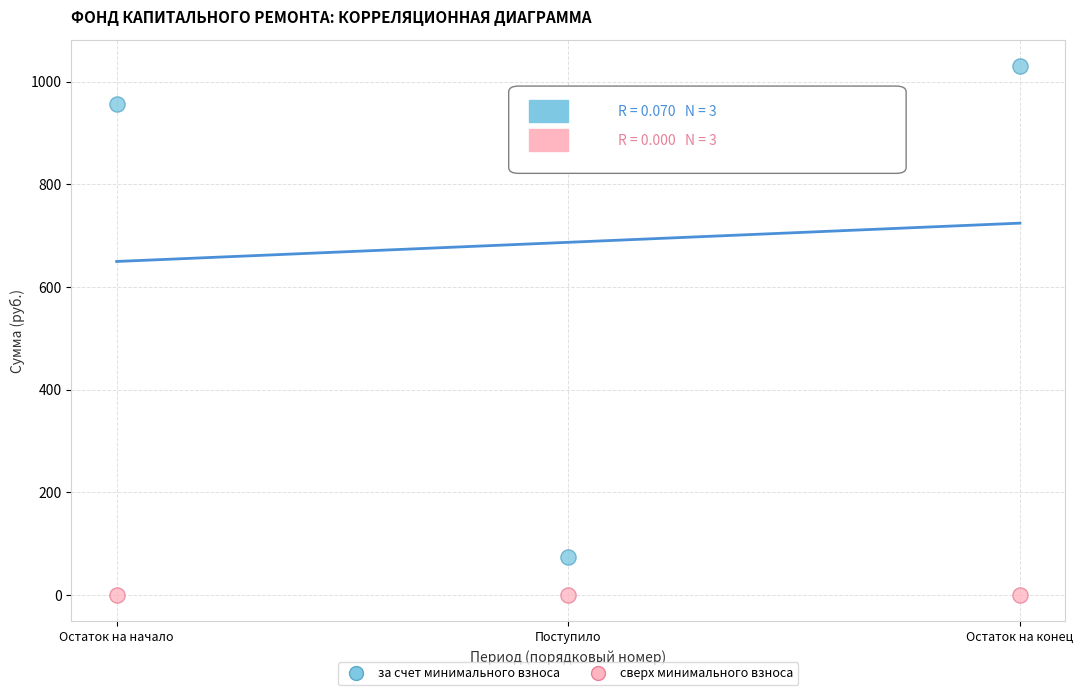

Which series reaches the minimum Y coordinate?

сверх минимального взноса